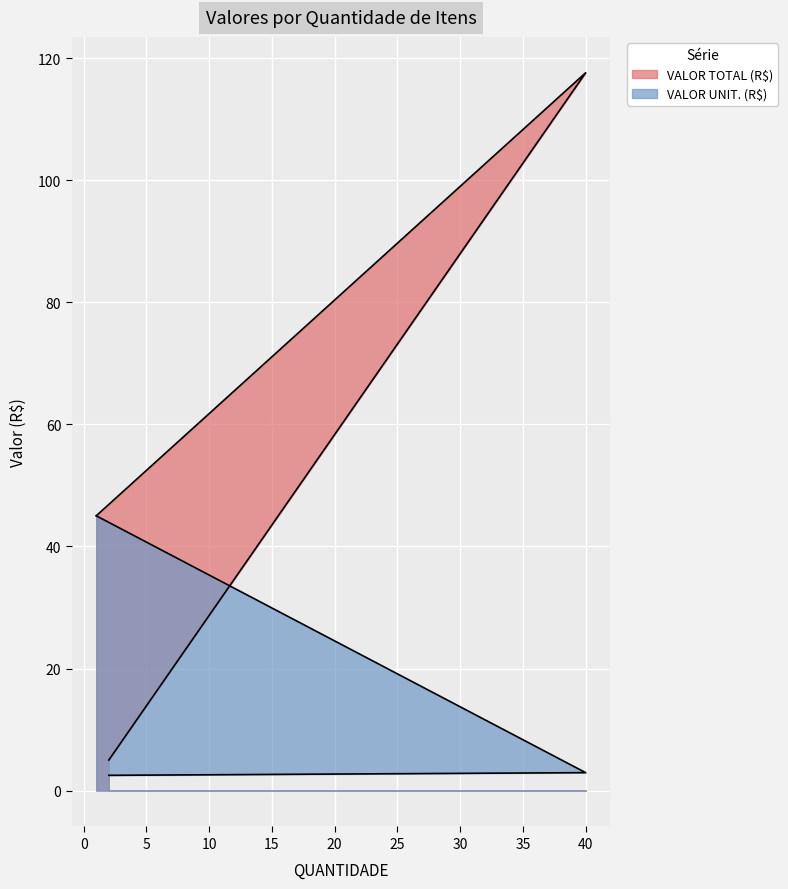

What is the label of the 1st point from the left?

1